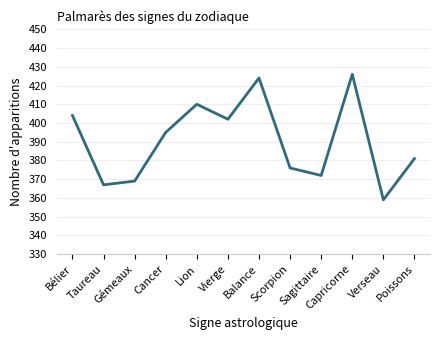

Which label corresponds to the smallest value in the chart?

Verseau